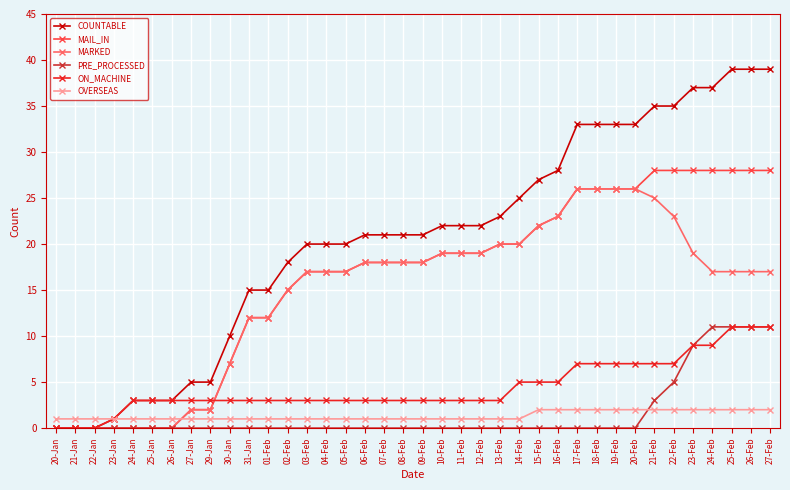

Reading left to right, what are all the values shown in this chart?

COUNTABLE: 0	0	0	1	3	3	3	5	5	10	15	15	18	20	20	20	21	21	21	21	22	22	22	23	25	27	28	33	33	33	33	35	35	37	37	39	39	39
MAIL_IN: 0	0	0	0	0	0	0	2	2	7	12	12	15	17	17	17	18	18	18	18	19	19	19	20	20	22	23	26	26	26	26	28	28	28	28	28	28	28
MARKED: 0	0	0	0	0	0	0	2	2	7	12	12	15	17	17	17	18	18	18	18	19	19	19	20	20	22	23	26	26	26	26	25	23	19	17	17	17	17
PRE_PROCESSED: 0	0	0	0	0	0	0	0	0	0	0	0	0	0	0	0	0	0	0	0	0	0	0	0	0	0	0	0	0	0	0	3	5	9	11	11	11	11
ON_MACHINE: 0	0	0	1	3	3	3	3	3	3	3	3	3	3	3	3	3	3	3	3	3	3	3	3	5	5	5	7	7	7	7	7	7	9	9	11	11	11
OVERSEAS: 1	1	1	1	1	1	1	1	1	1	1	1	1	1	1	1	1	1	1	1	1	1	1	1	1	2	2	2	2	2	2	2	2	2	2	2	2	2